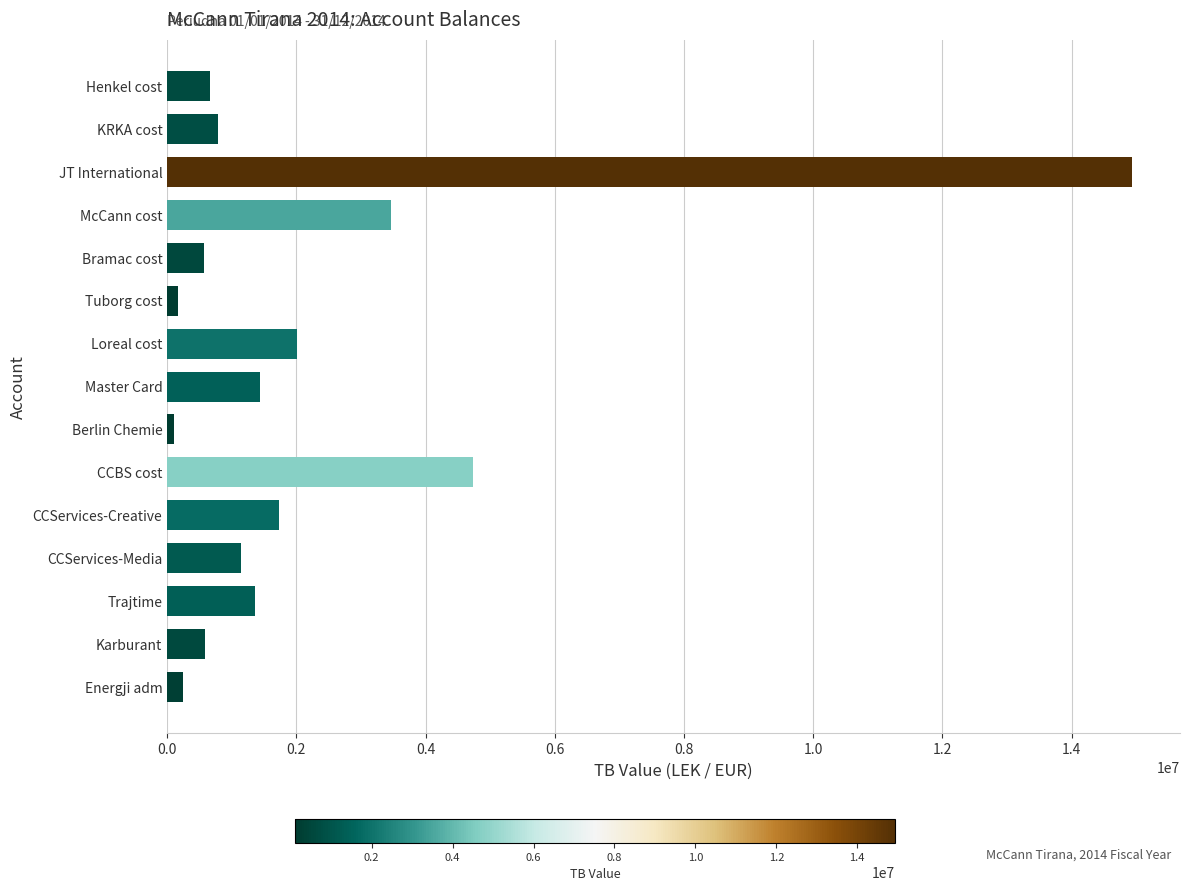

What is the difference between the maximum and minimum values?

14825258.8